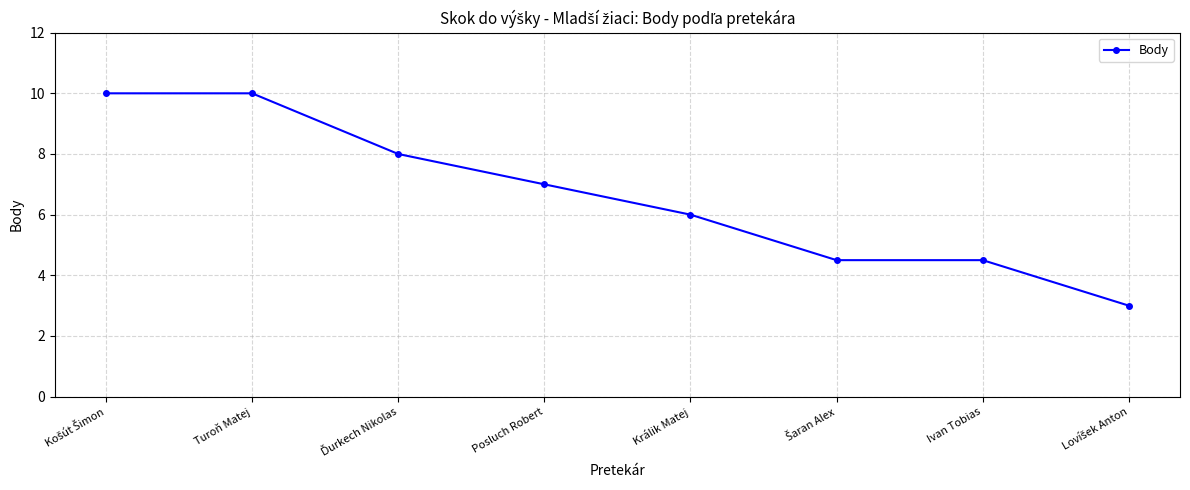

Is it true that the value at Turoň Matej is 5.2?

False